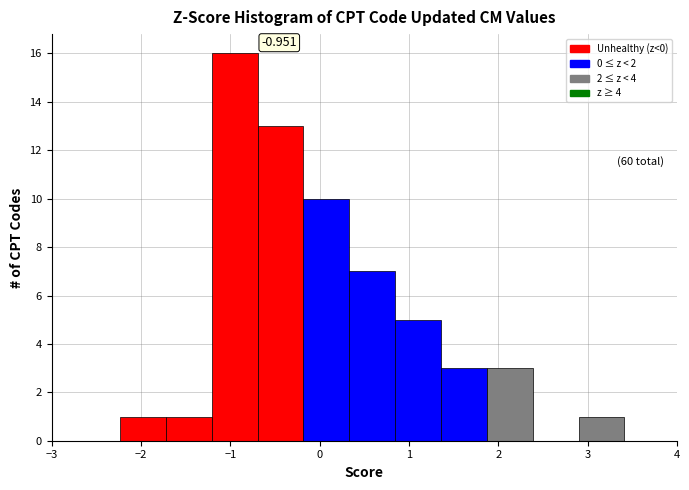

Which range on the x-axis has the tallest bar?

-1.2 to -0.7